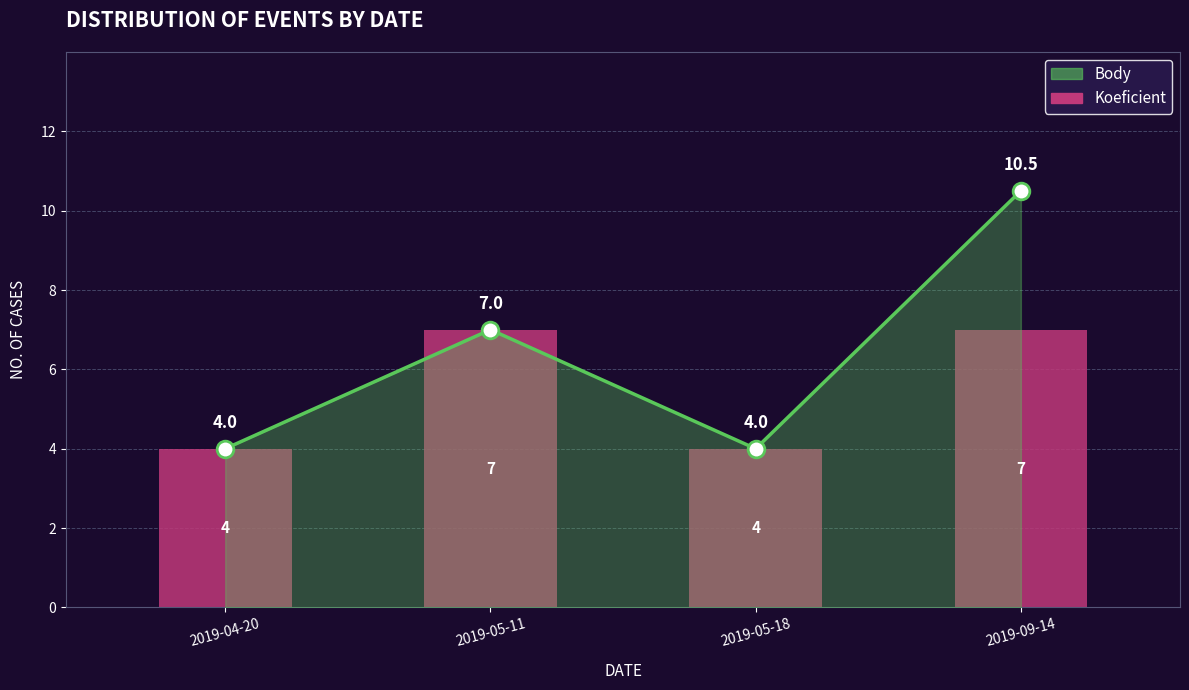

The value at 2019-09-14 is 3. True or false?

False